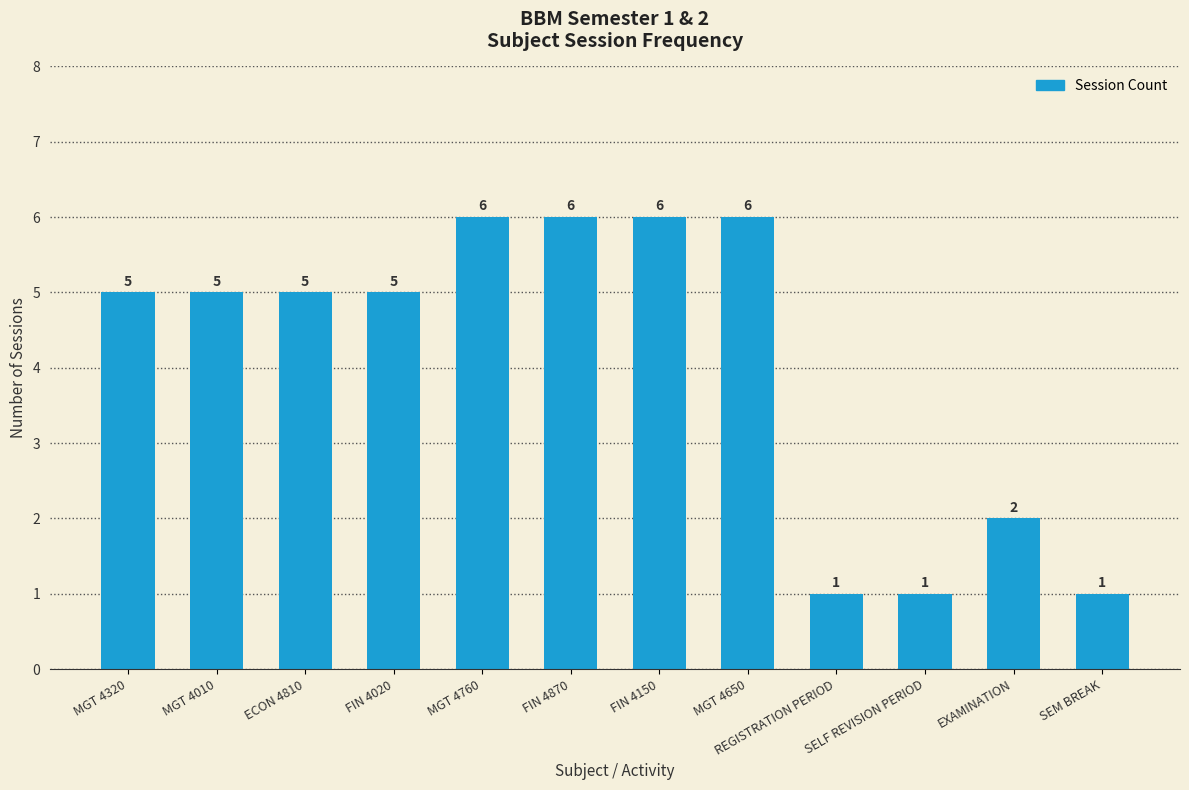

Count the values in the range 2 to 6.

9